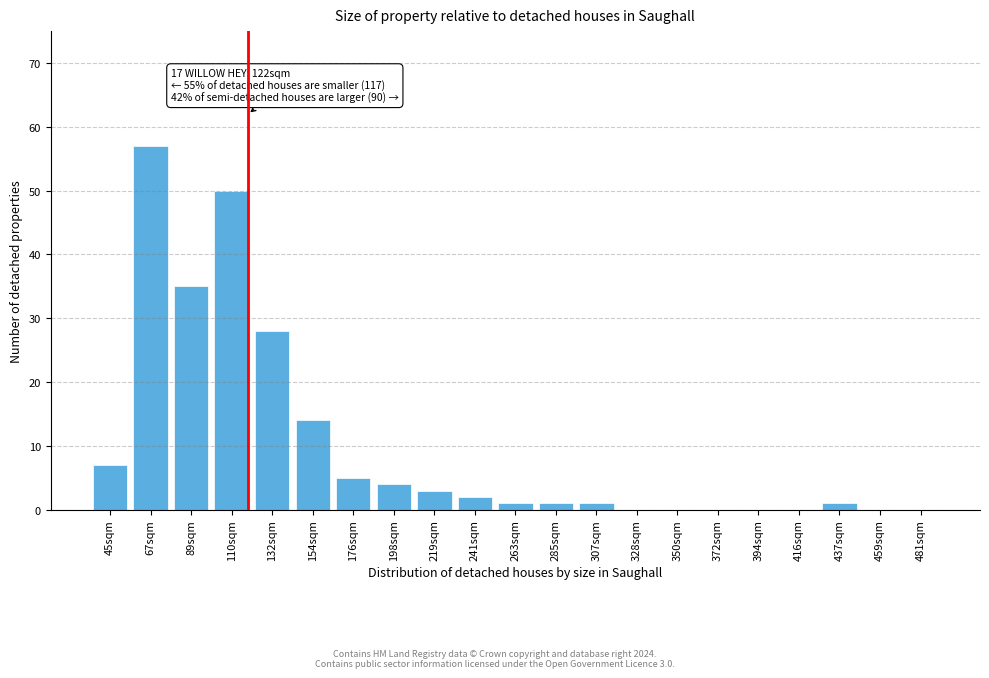

Reading left to right, extract all data points from this chart.

45sqm=7	67sqm=57	89sqm=35	110sqm=50	132sqm=28	154sqm=14	176sqm=5	198sqm=4	219sqm=3	241sqm=2	263sqm=1	285sqm=1	307sqm=1	328sqm=0	350sqm=0	372sqm=0	394sqm=0	416sqm=0	437sqm=1	459sqm=0	481sqm=0